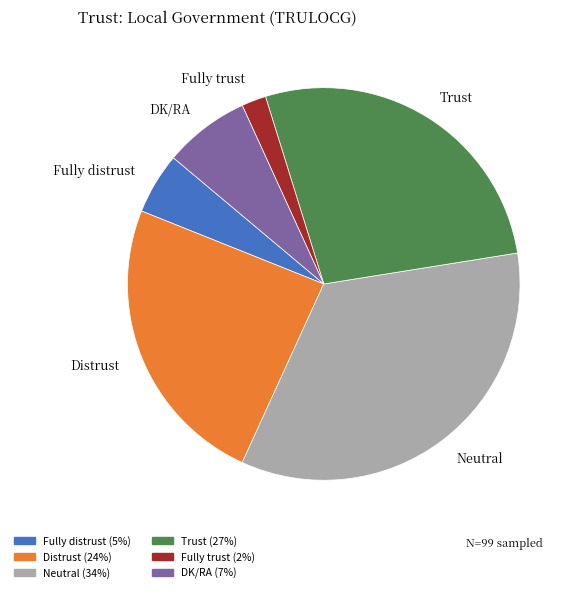

Is it true that Distrust is 33% of the pie?

False